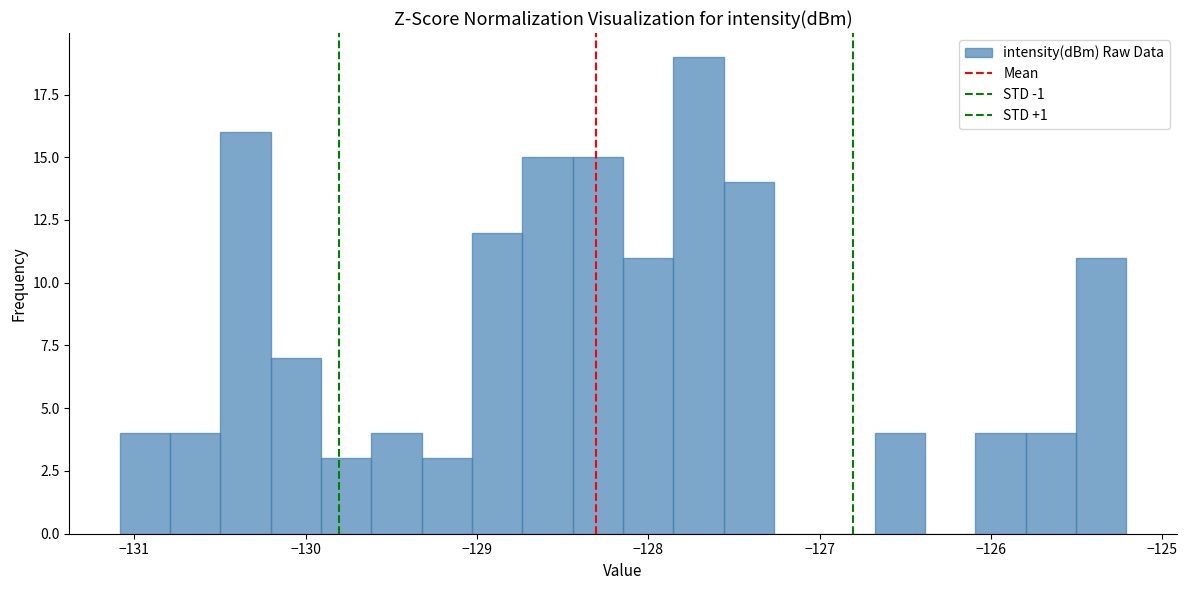

Read against the x-axis, roughly where is the centre of the tallest bar?

-127.7